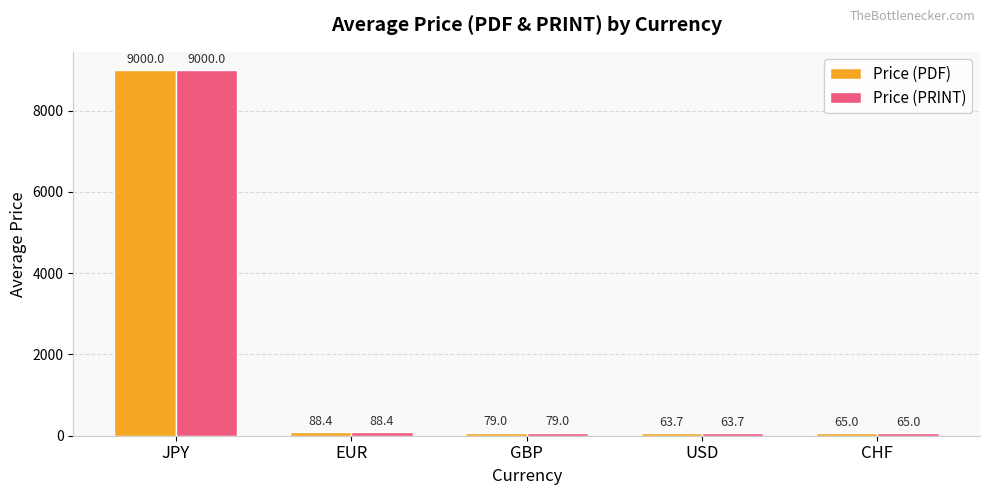

At which category is the sum across all series the highest?

JPY